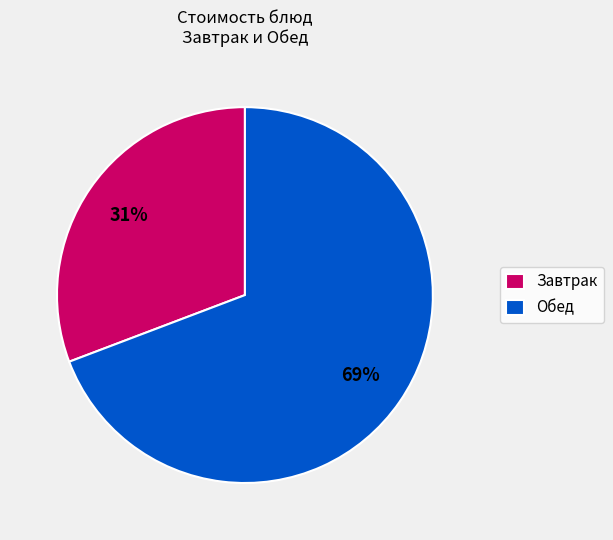

Which has a higher value, Завтрак or Обед?

Обед